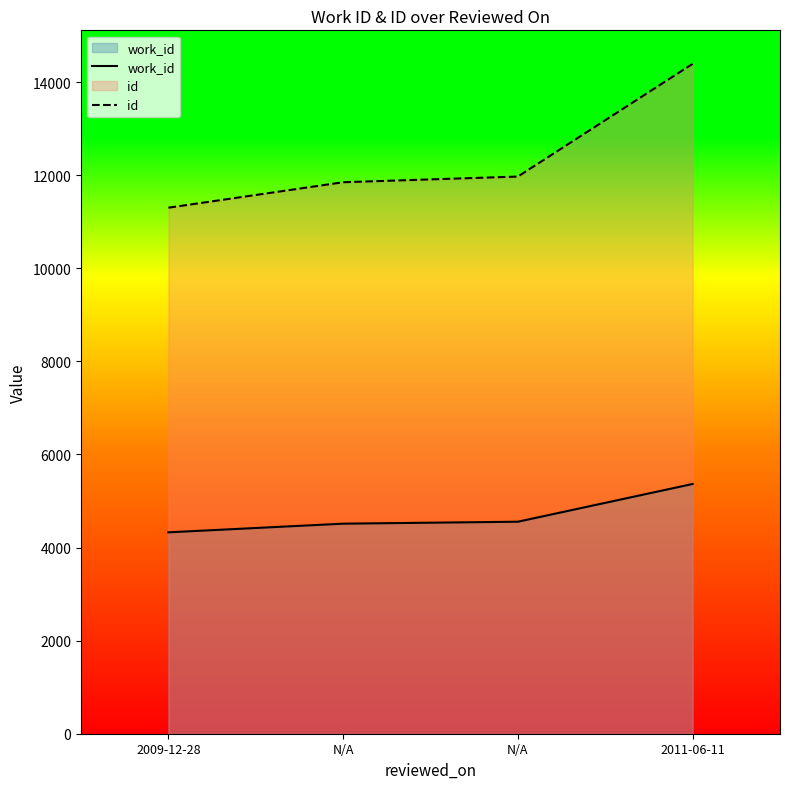

List the series in order of their peak value, lowest first.

work_id, id